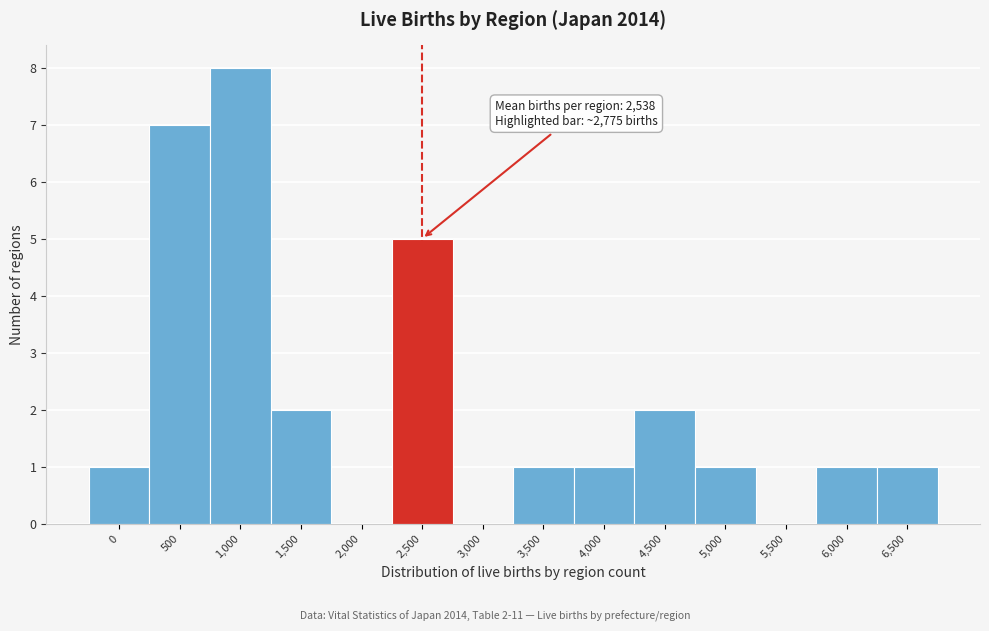

Reading left to right, transcribe all the data shown in this chart.

0=1	500=7	1,000=8	1,500=2	2,000=0	2,500=5	3,000=0	3,500=1	4,000=1	4,500=2	5,000=1	5,500=0	6,000=1	6,500=1